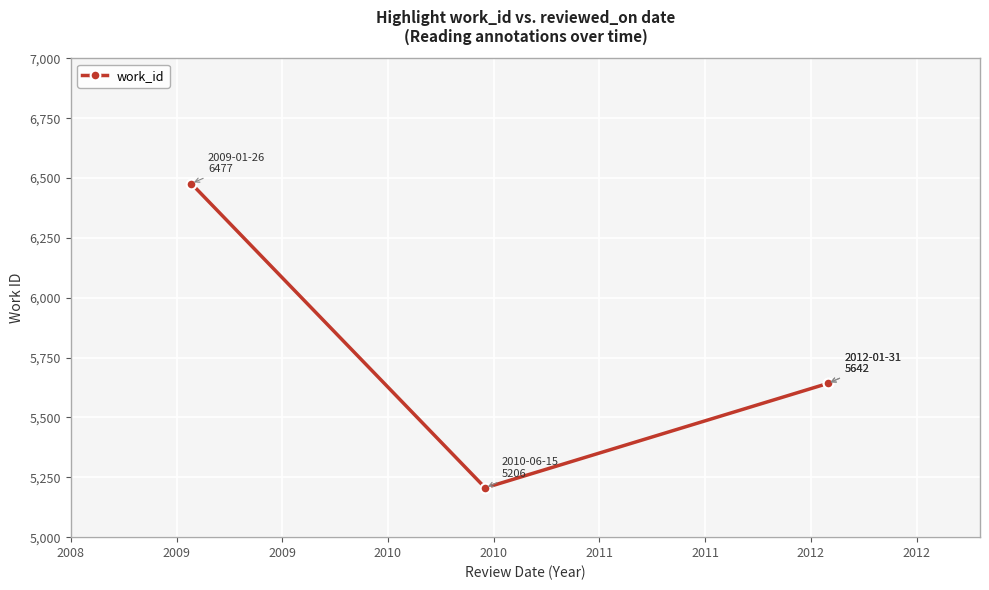

Between 2009 and 2009, which is larger?

2009